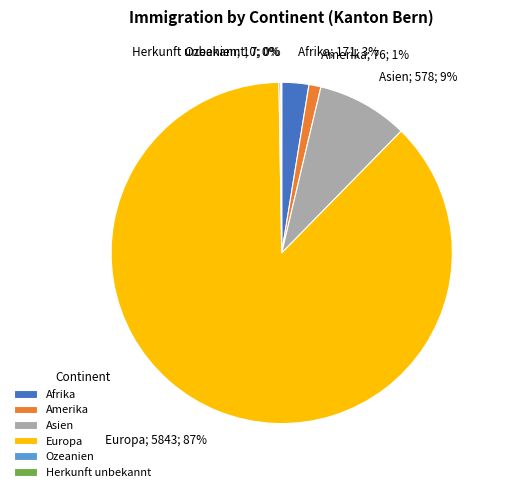

What is the largest slice in the pie chart?

Europa